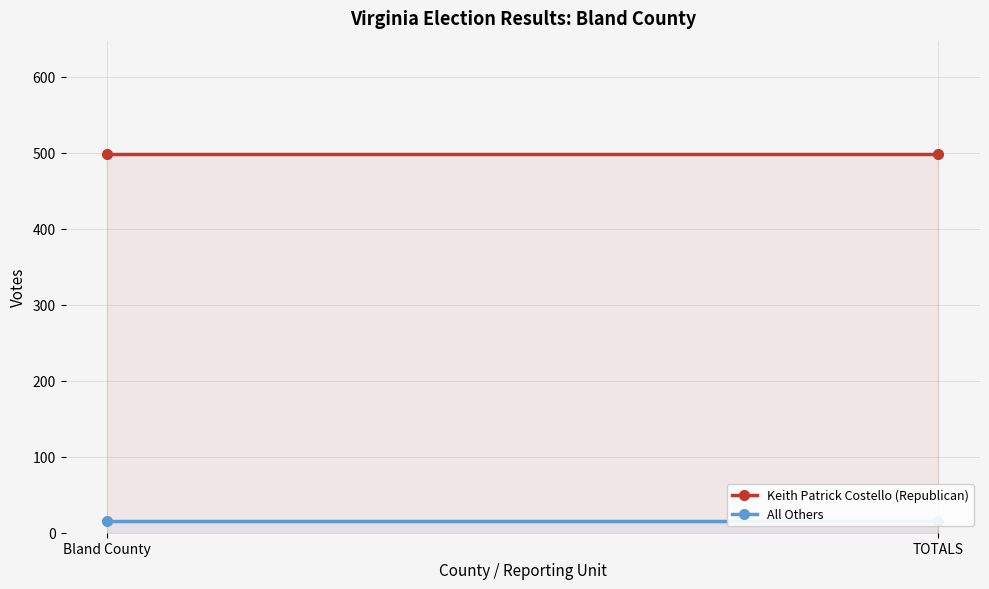

What are all the series names shown in the legend?

Keith Patrick Costello (Republican), All Others